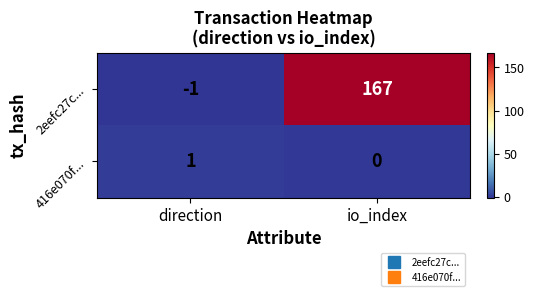

What is the approximate value of 2eefc27c... at io_index, to the nearest 5?

165